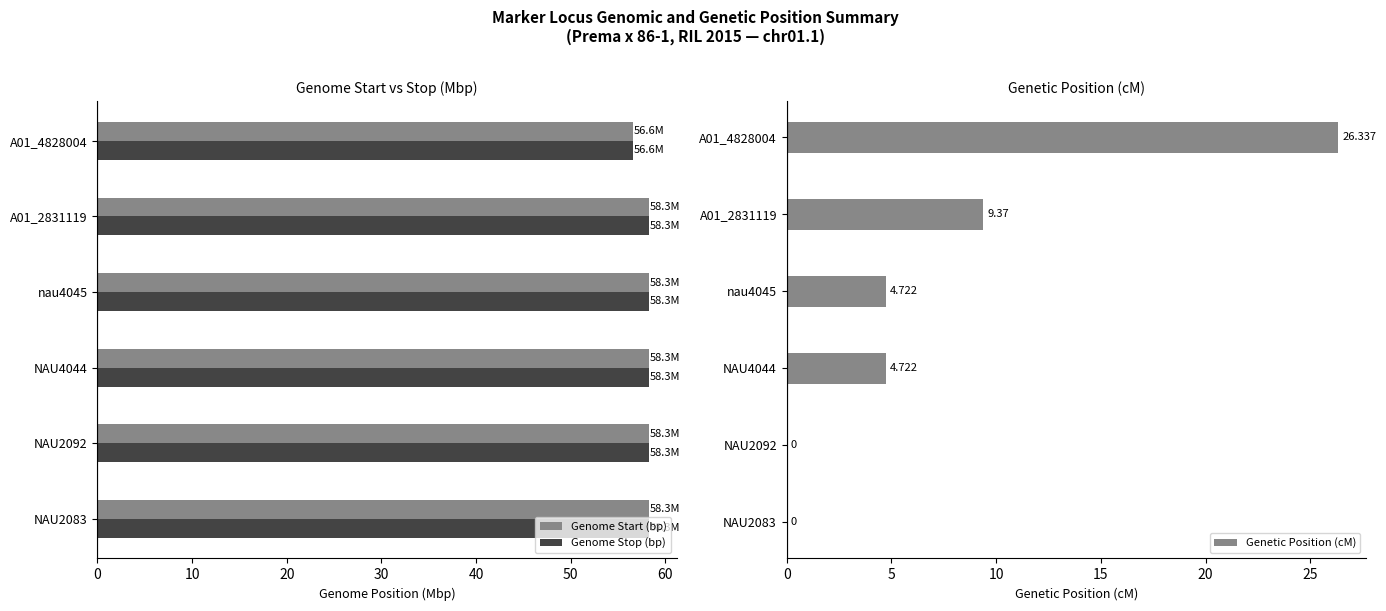

How many values in the Genetic Position (cM) series exceed 4?

4